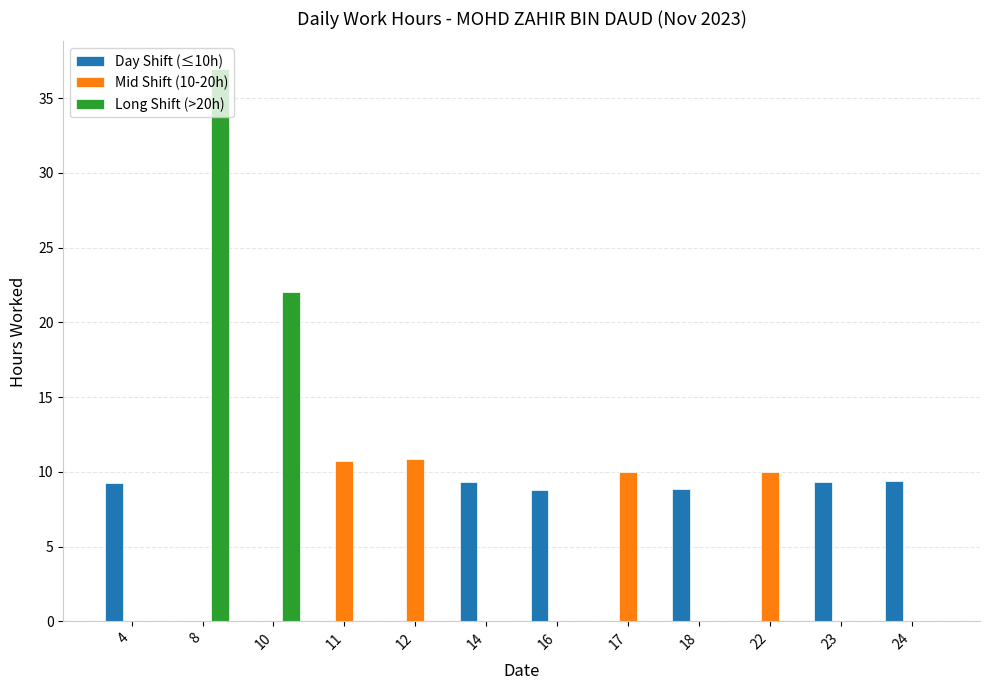

Between 10 and 16, which series saw the biggest shift?

Long Shift (>20h)